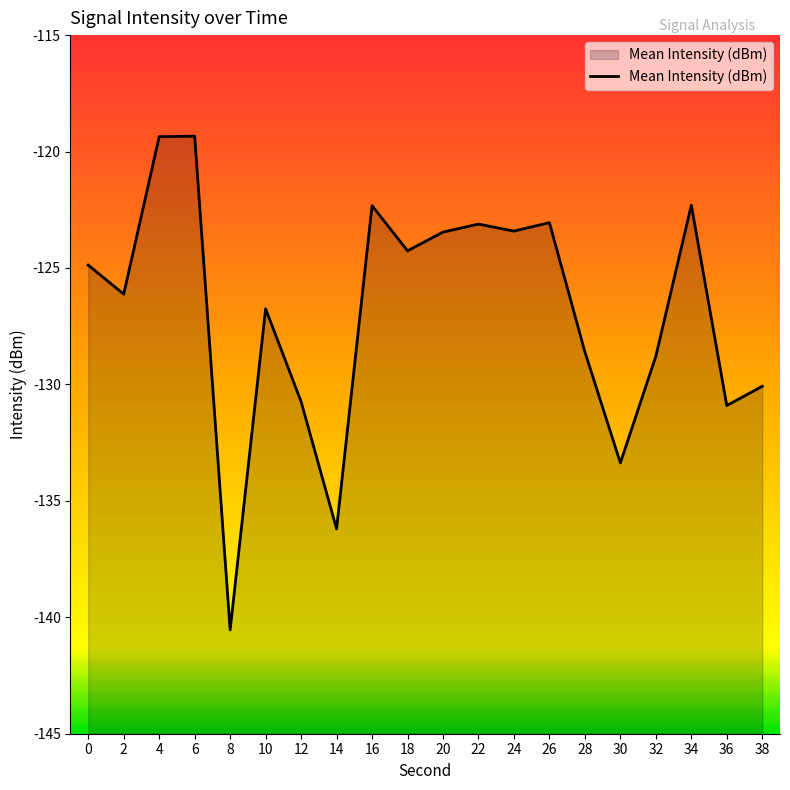

What is the value of the 18th point from the left?

-122.3